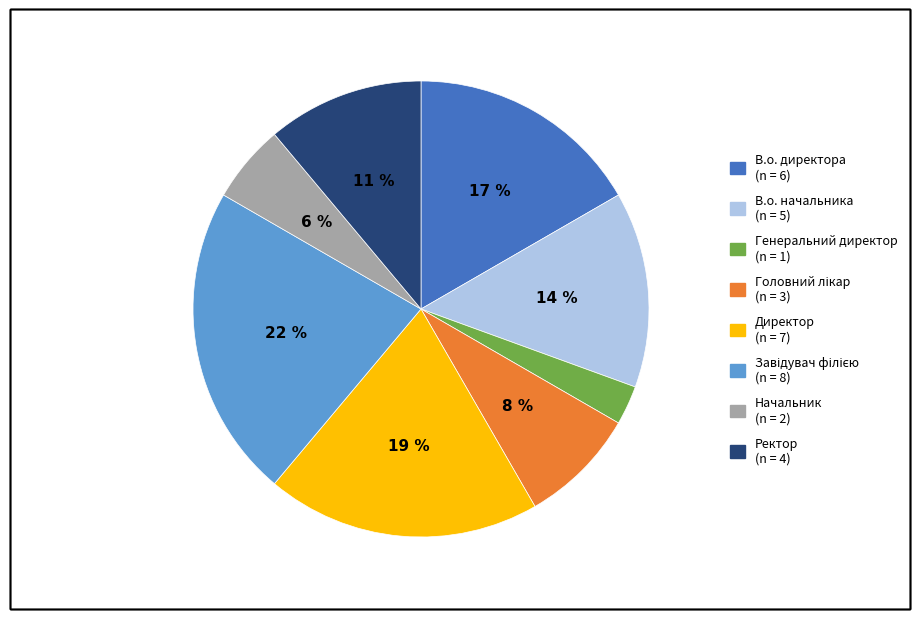

Is Начальник the majority of the pie?

No